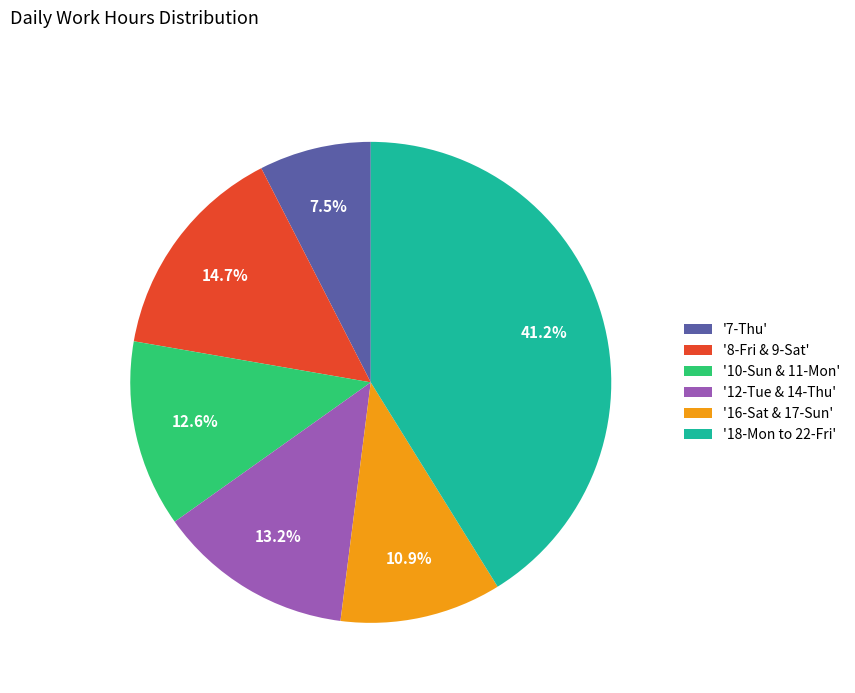

Which has a higher value, '10-Sun & 11-Mon' or '16-Sat & 17-Sun'?

'10-Sun & 11-Mon'